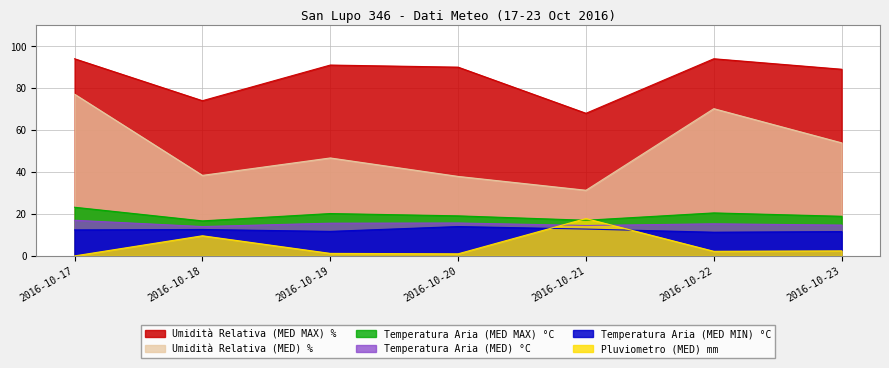

How many values in the Temperatura Aria (MED MIN) °C series exceed 12?

4